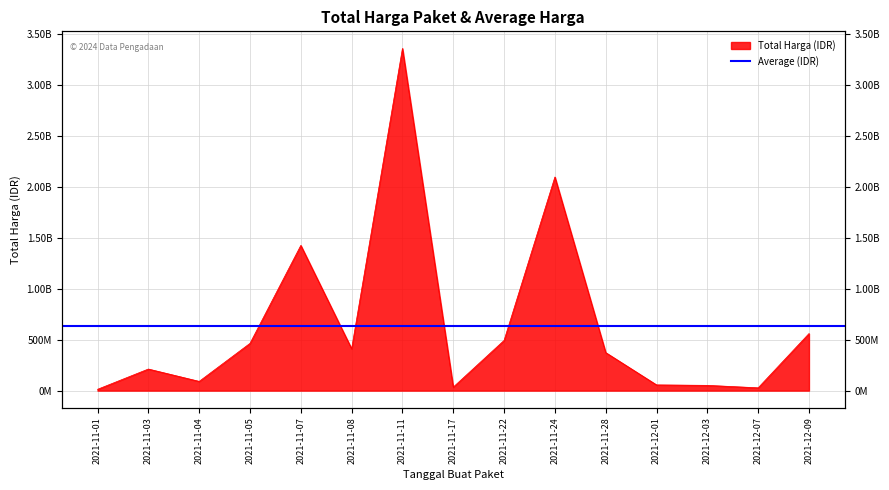

What position from the left is 2021-12-07?

14